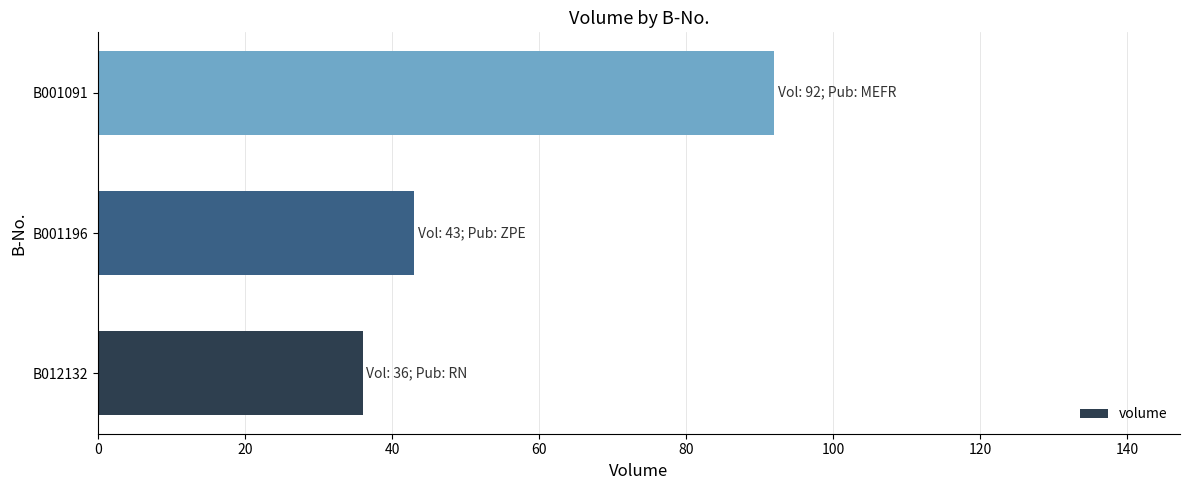

What is the difference between the values at B012132 and B001091?

56